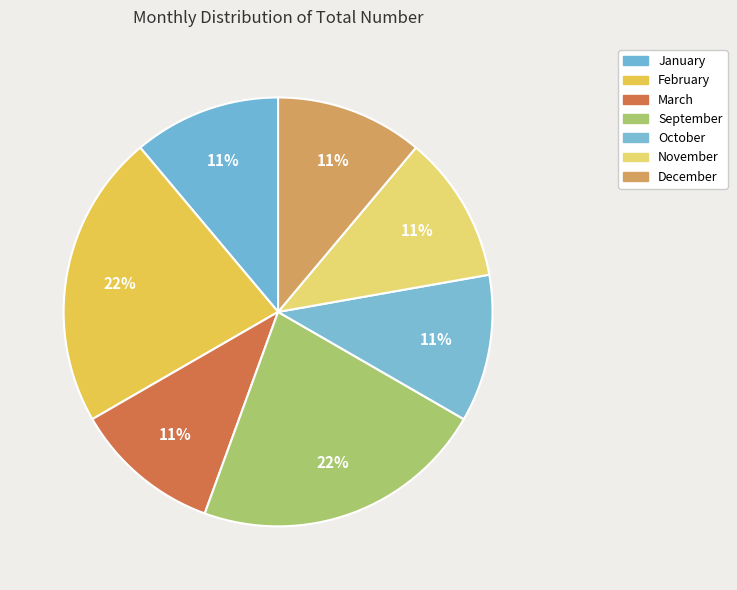

True or false: March accounts for 19% of the total.

False